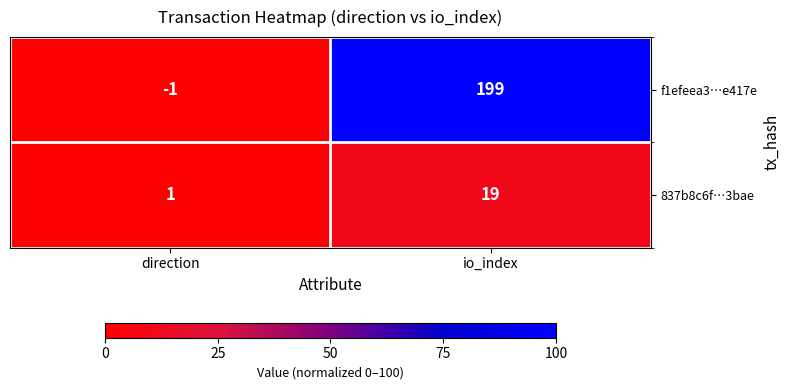

List the series in order of their peak value, lowest first.

837b8c6f…3bae, f1efeea3…e417e